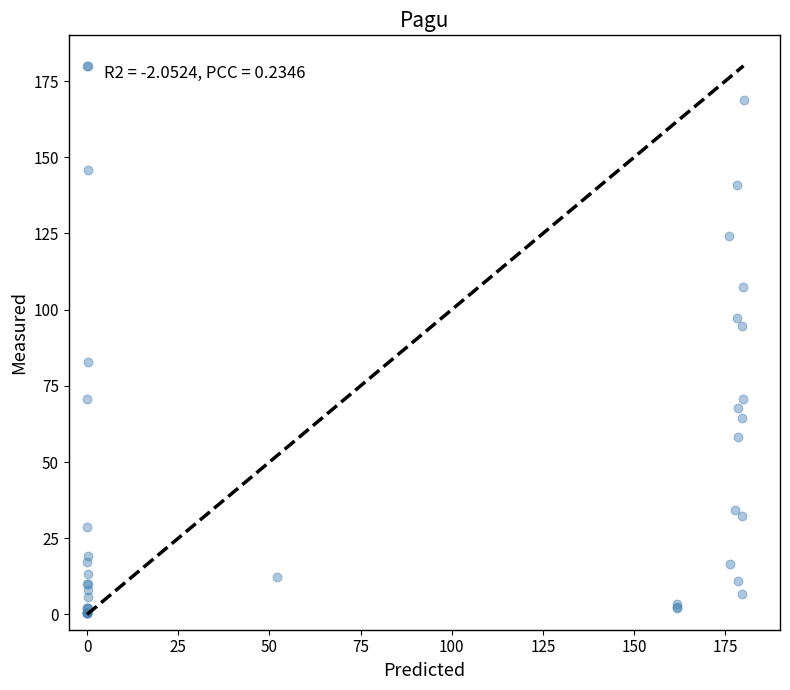

What Y value in the scatter plot is closest to 90?

94.7